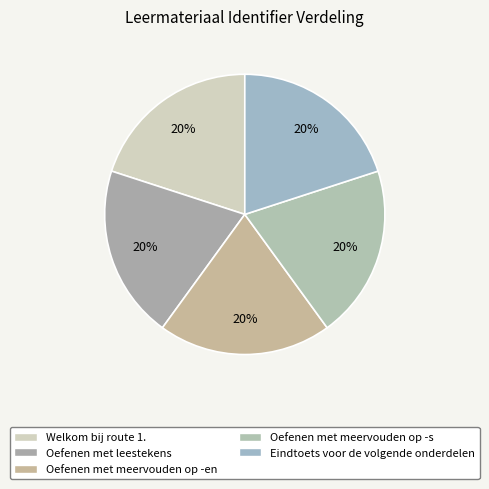

How many slices are in this pie chart?

5